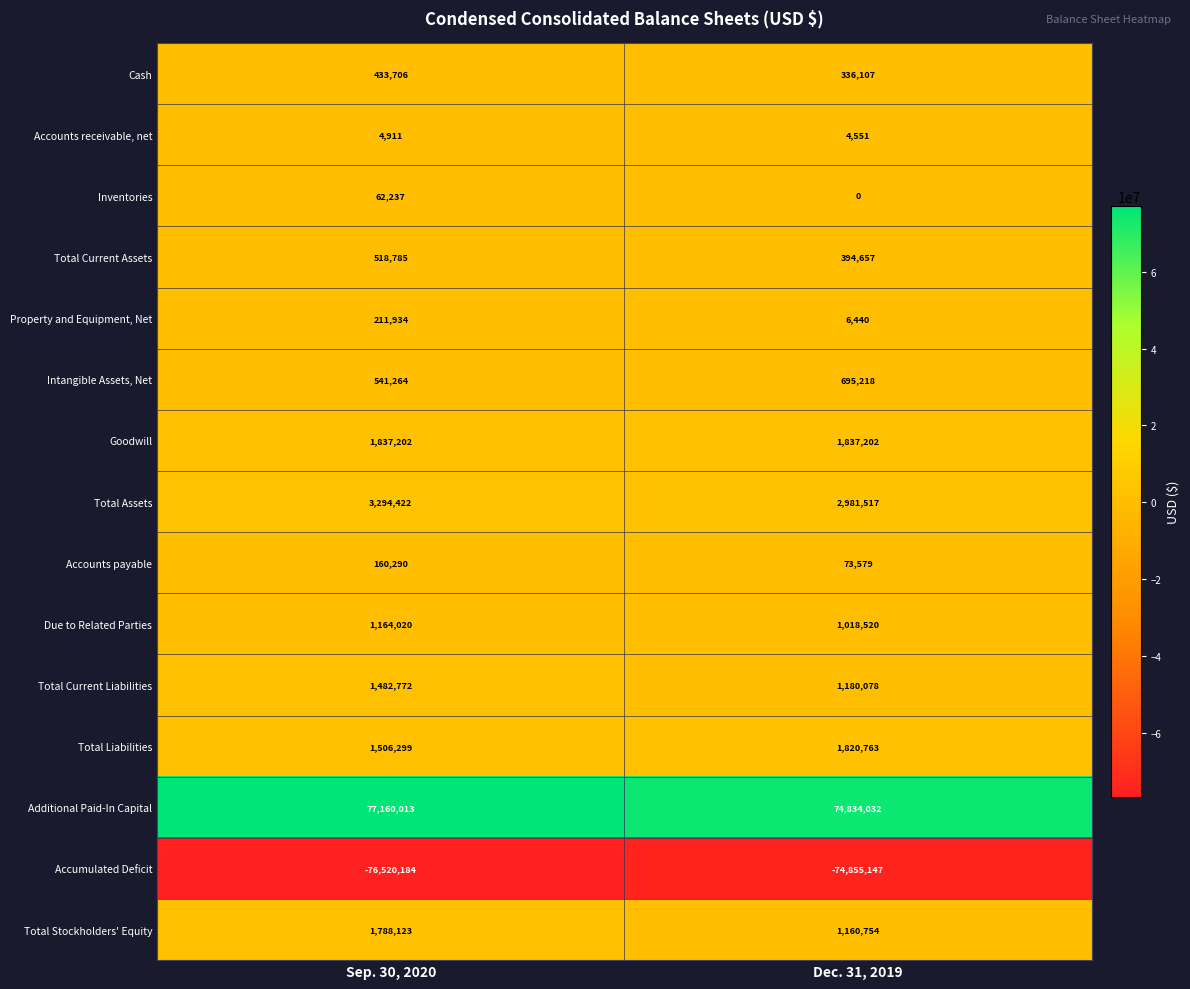

At which category is the sum across all series the highest?

Sep. 30, 2020